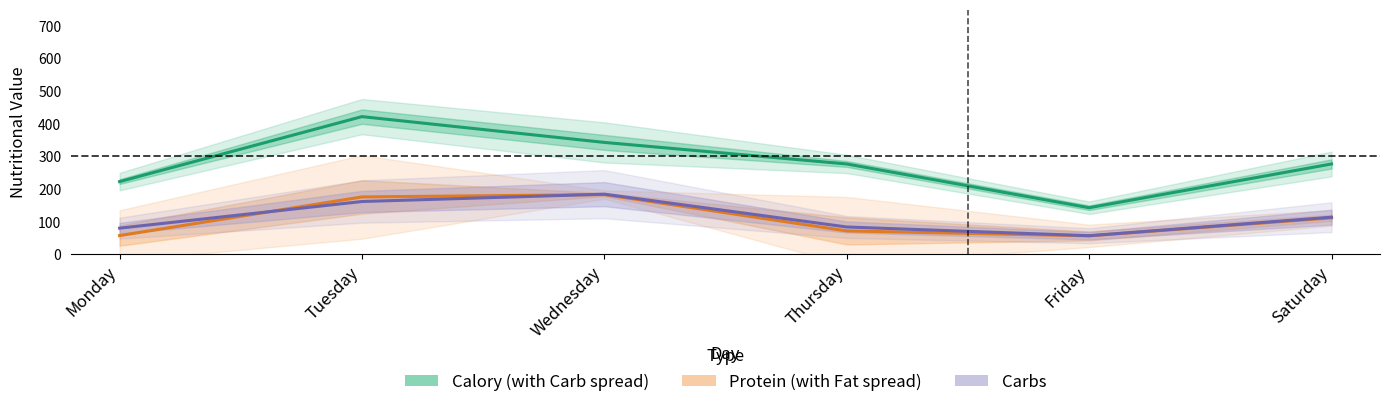

True or false: Calory has more than 0 interior local peaks.

True